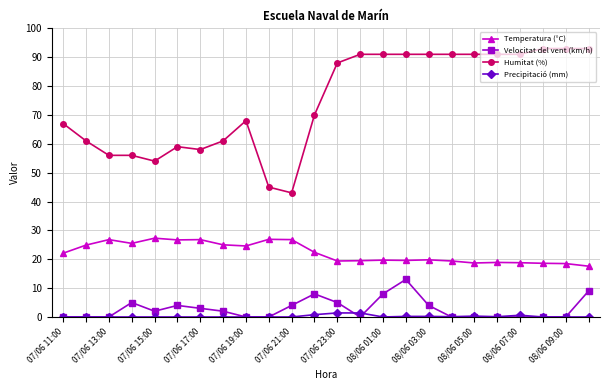

Which series has the widest spread of values?

Humitat (%)